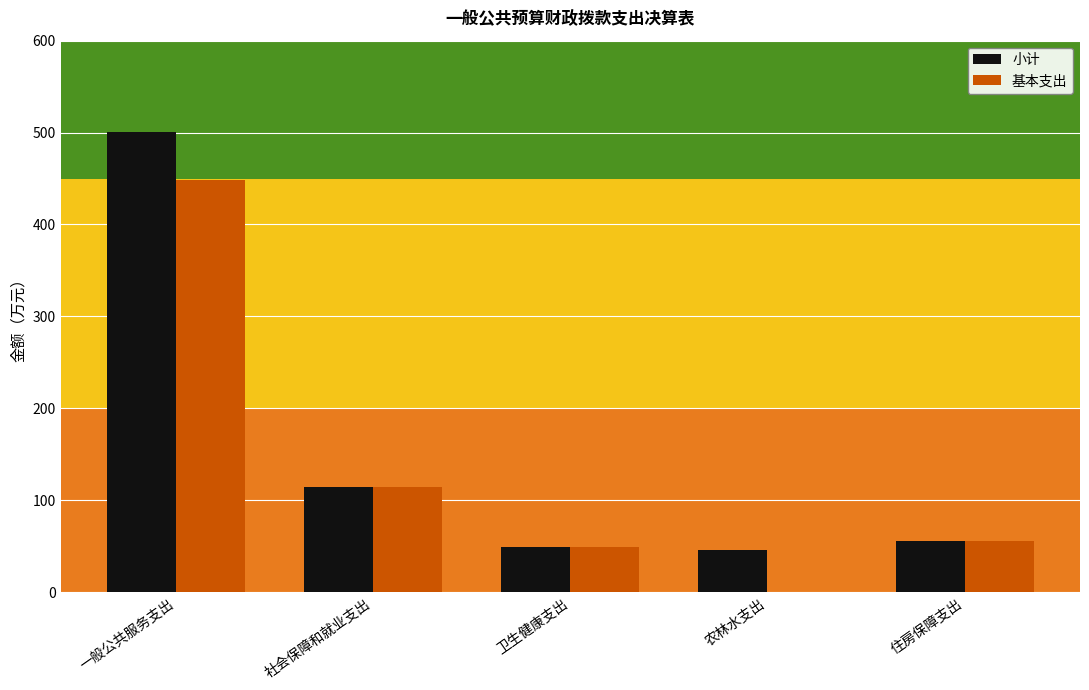

What is the sum of the 小计 values at 卫生健康支出 and 一般公共服务支出?

549.7